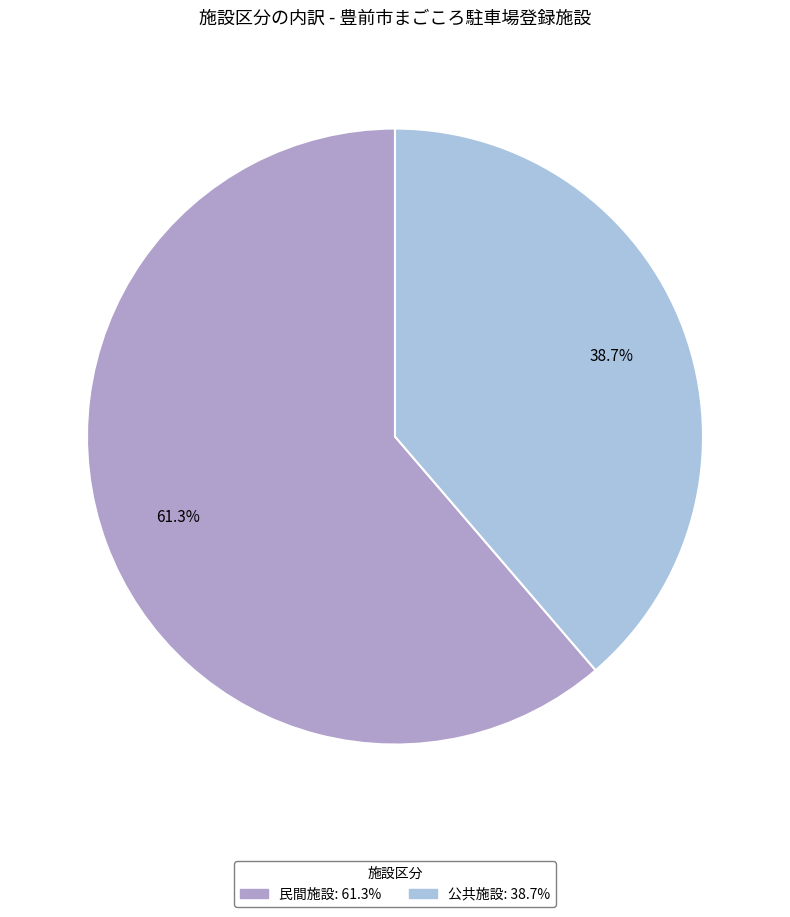

True or false: 民間施設 accounts for 73% of the total.

False